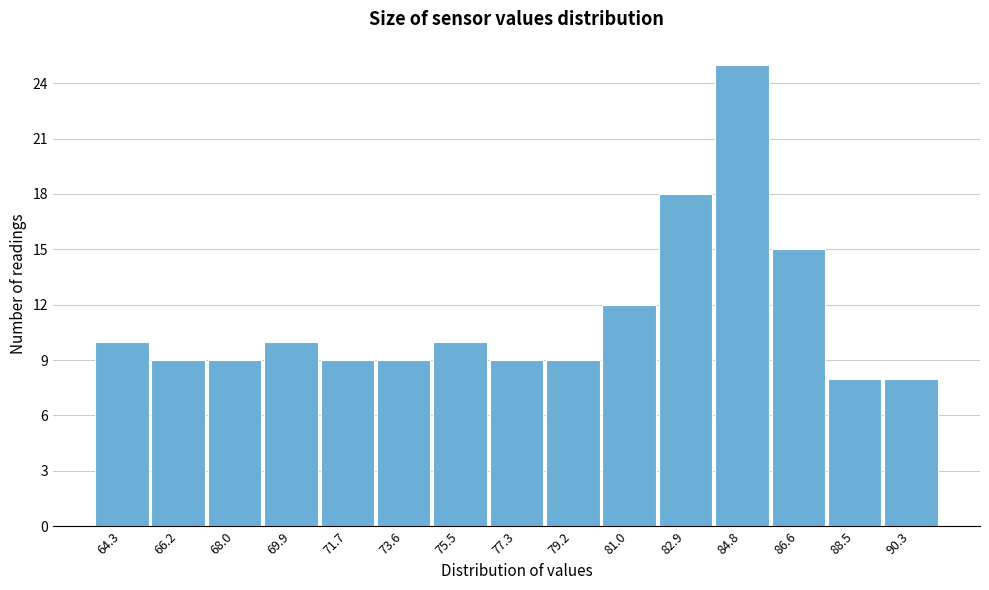

Reading left to right, extract all data points from this chart.

10	9	9	10	9	9	10	9	9	12	18	25	15	8	8